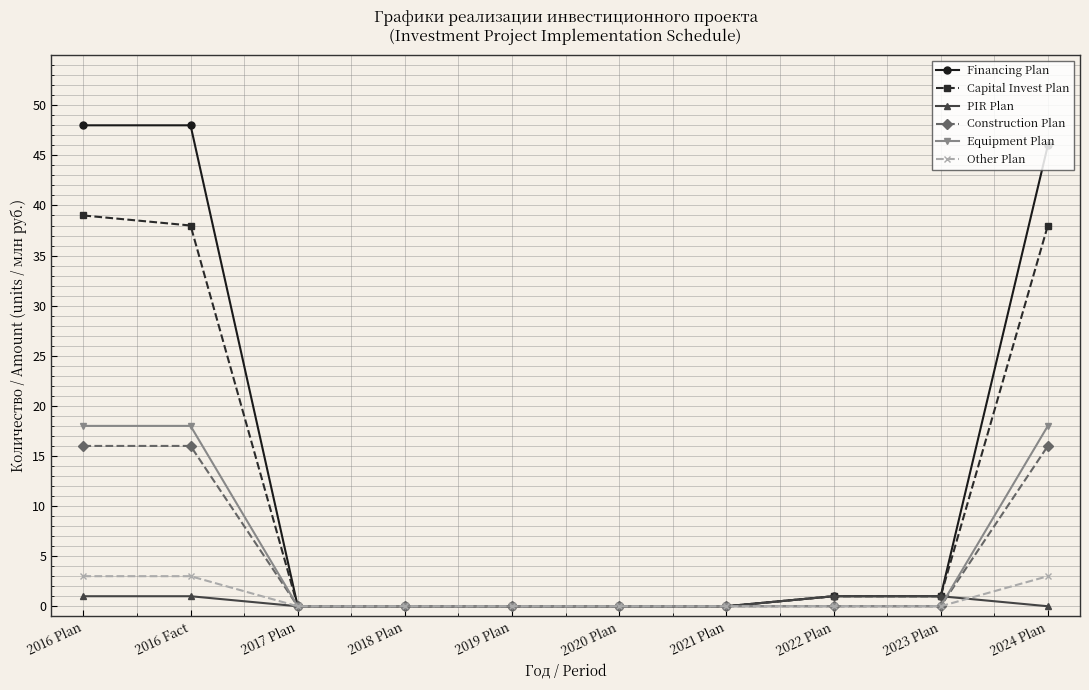

How many series are shown in this chart?

6